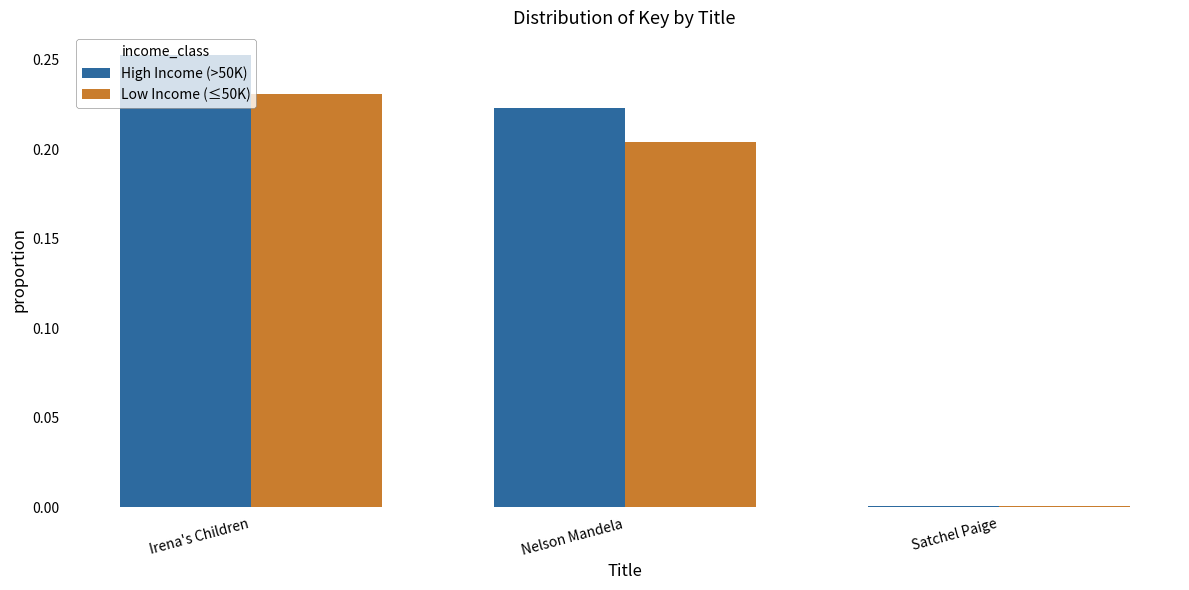

Between Irena's Children and Nelson Mandela, which series saw the biggest shift?

High Income (>50K)